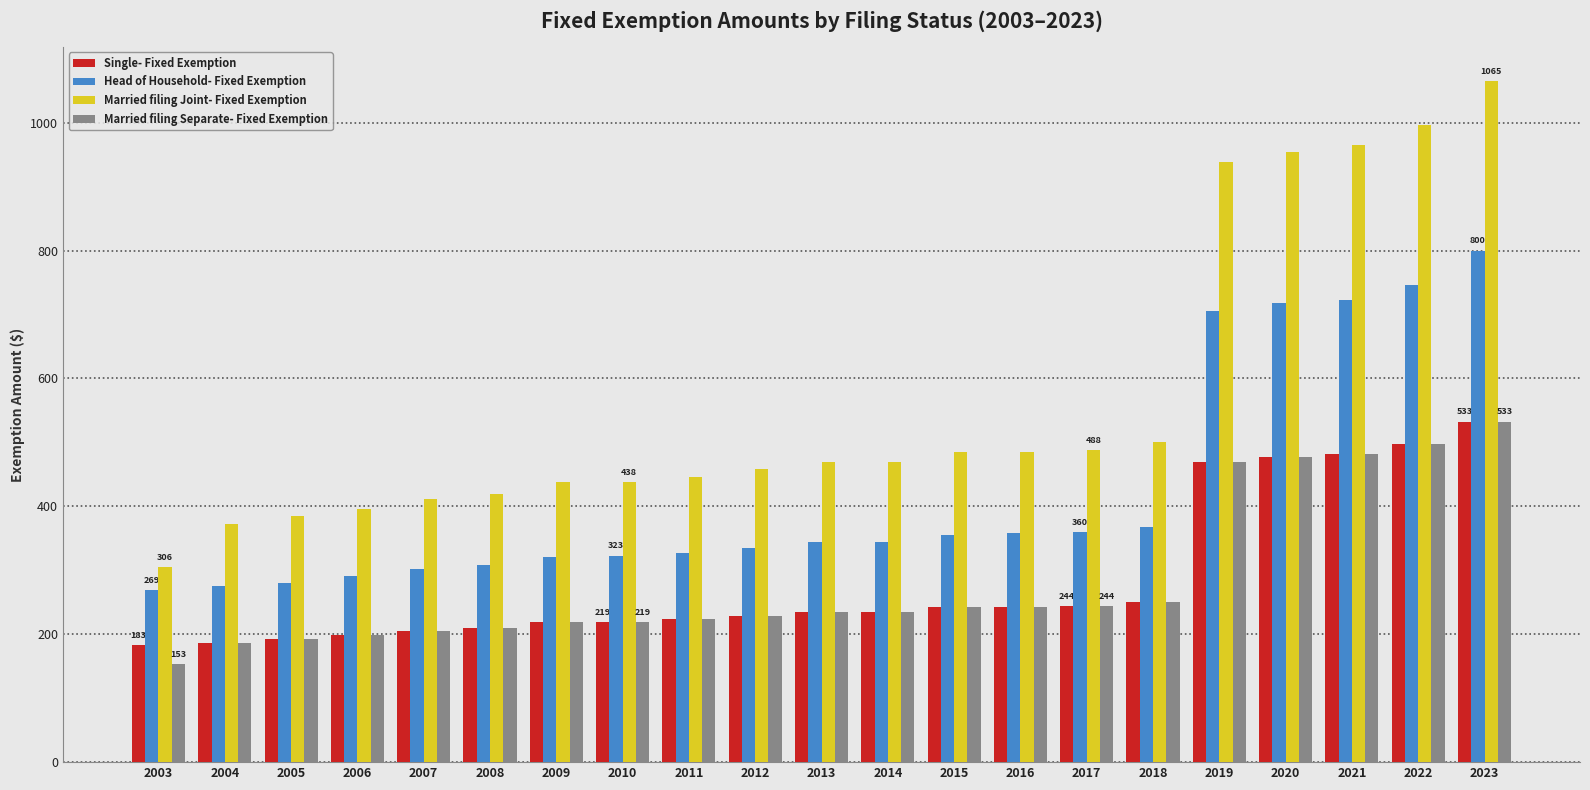

Where is Married filing Joint- Fixed Exemption nearest to the value 685?

2018